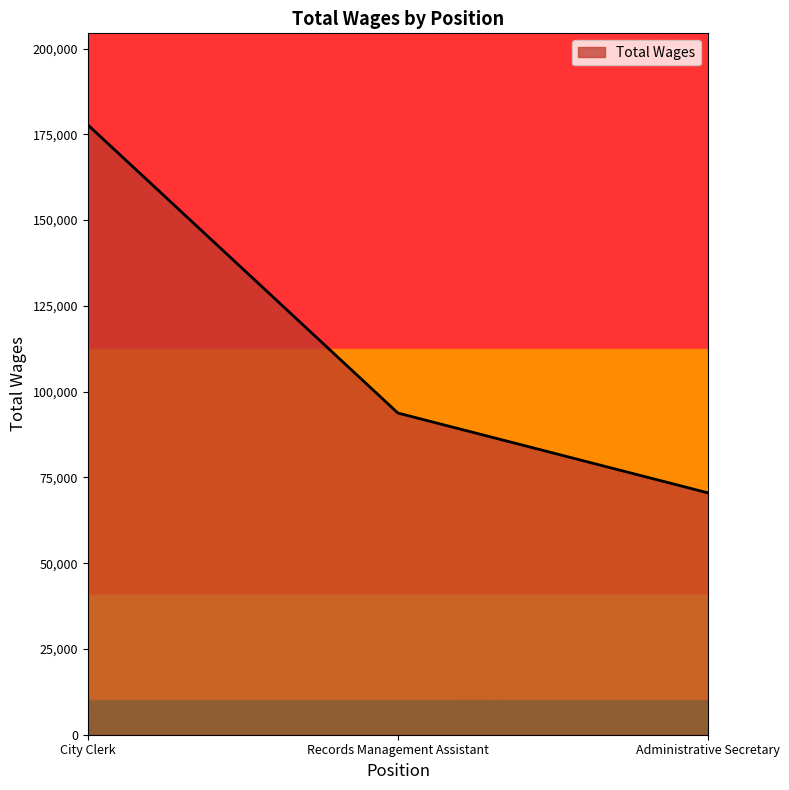

The value at City Clerk is 271074. True or false?

False